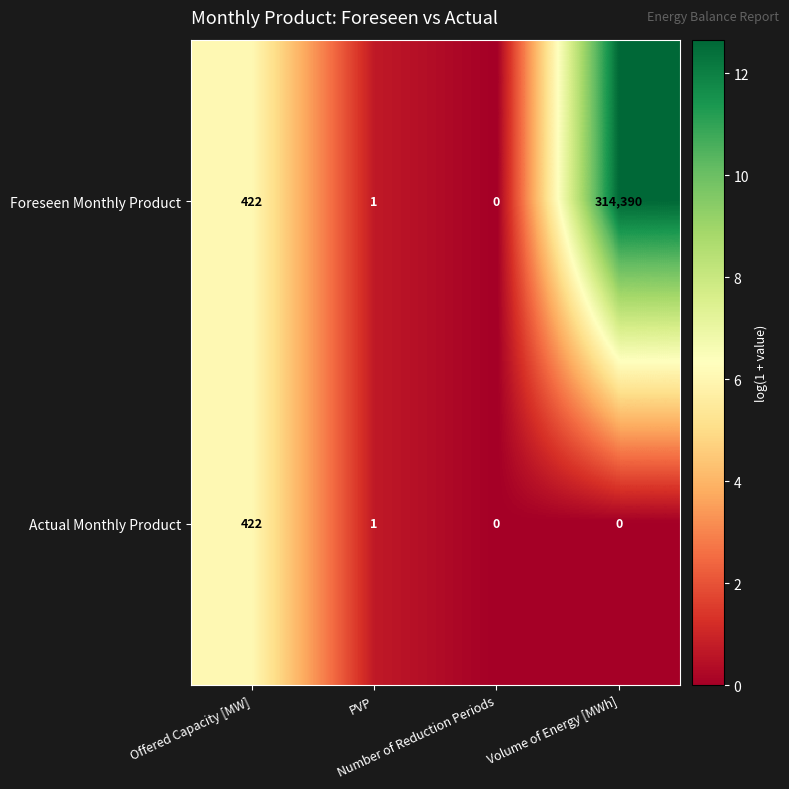

What is the maximum value shown in the chart?

314390